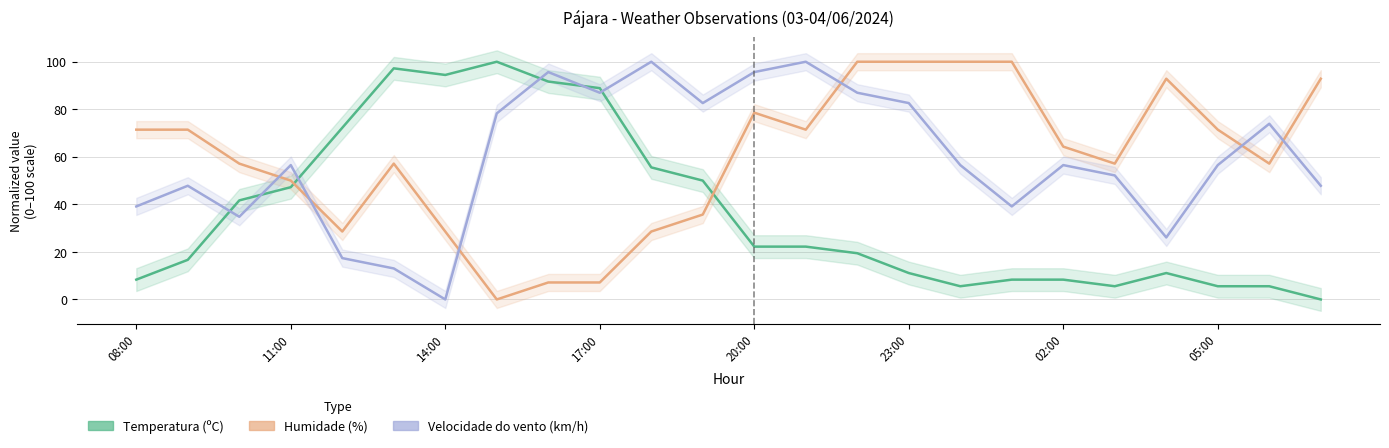

Is this an area chart (filled region under the line)?

No